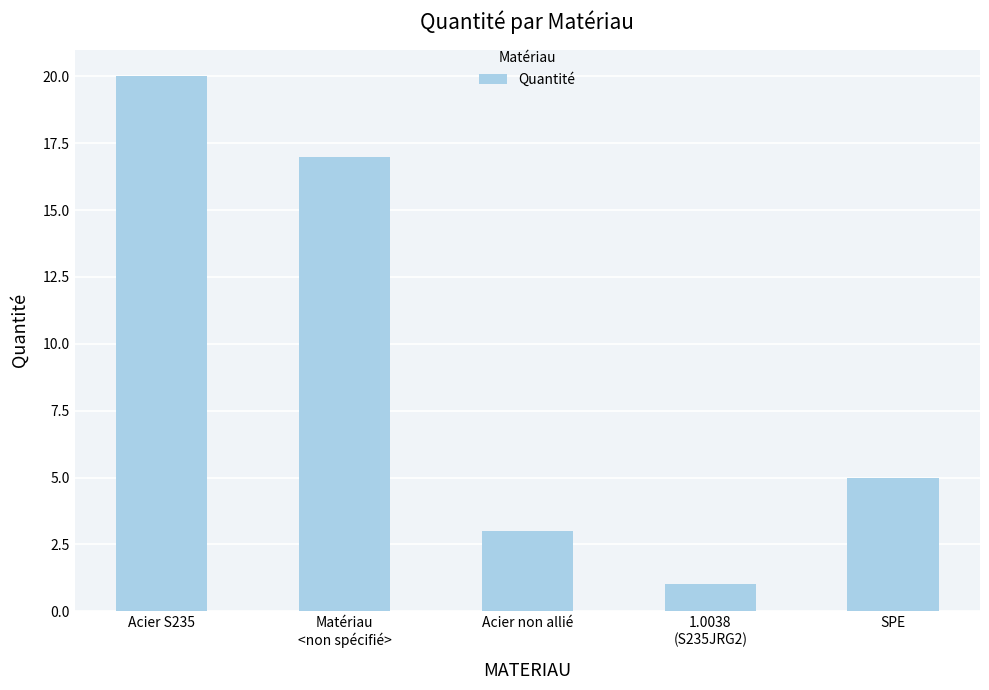

What is the minimum value shown in the chart?

1